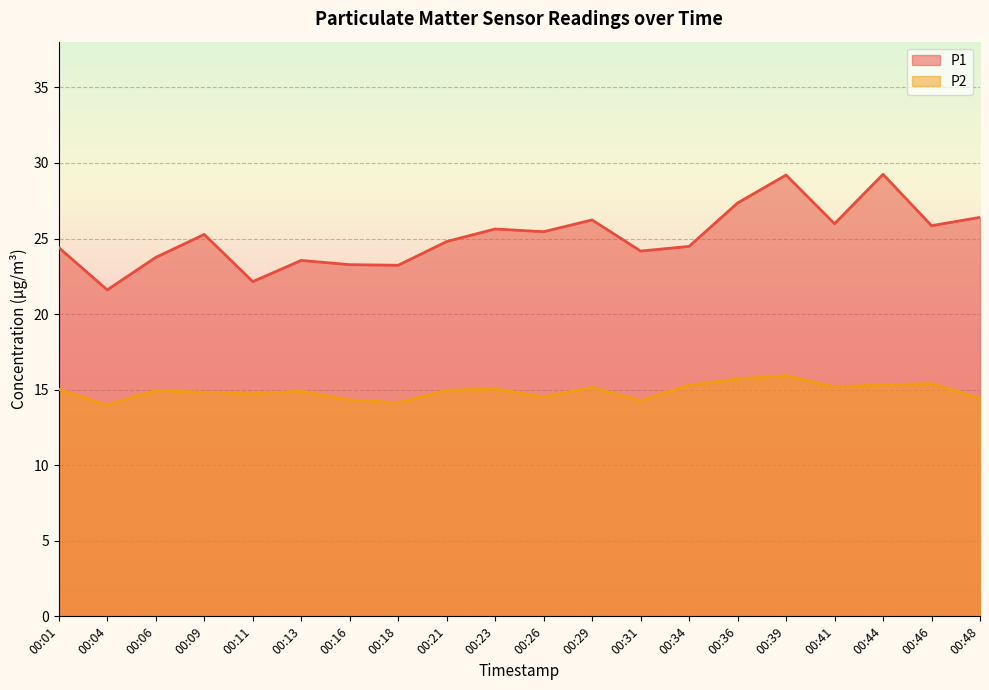

Rank the series at 00:09 from highest to lowest value.

P1, P2